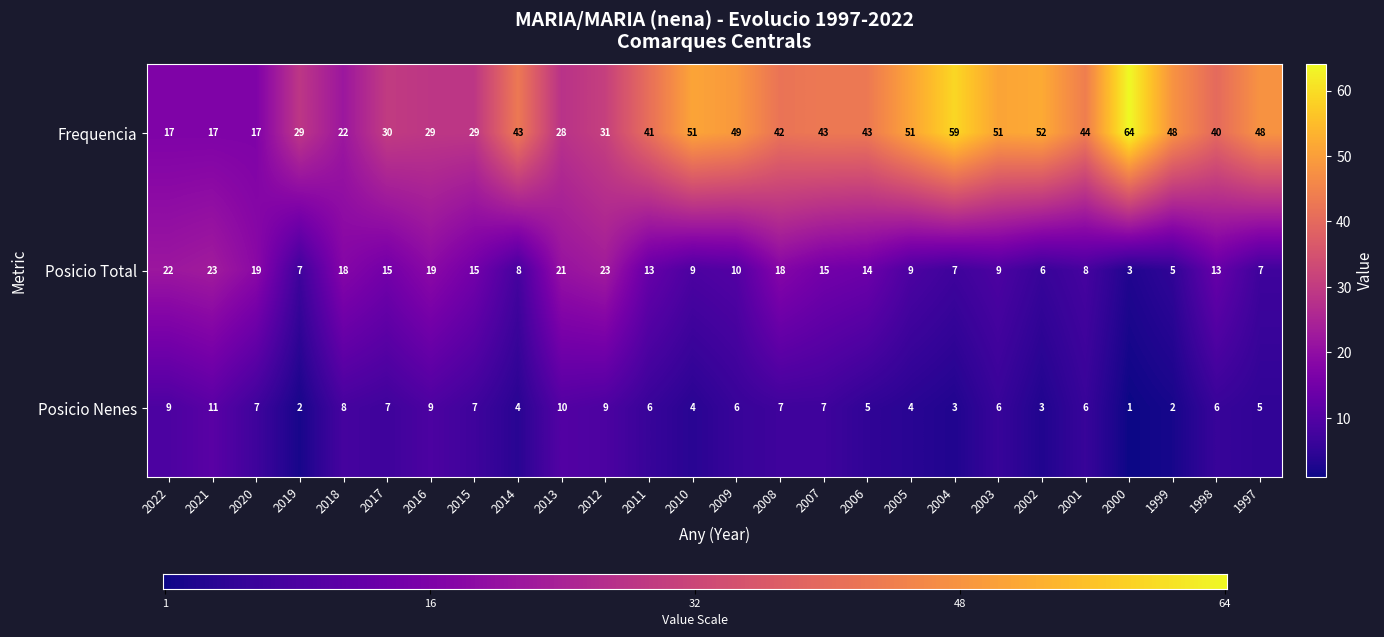

What is the total value across all series at 2002?

61